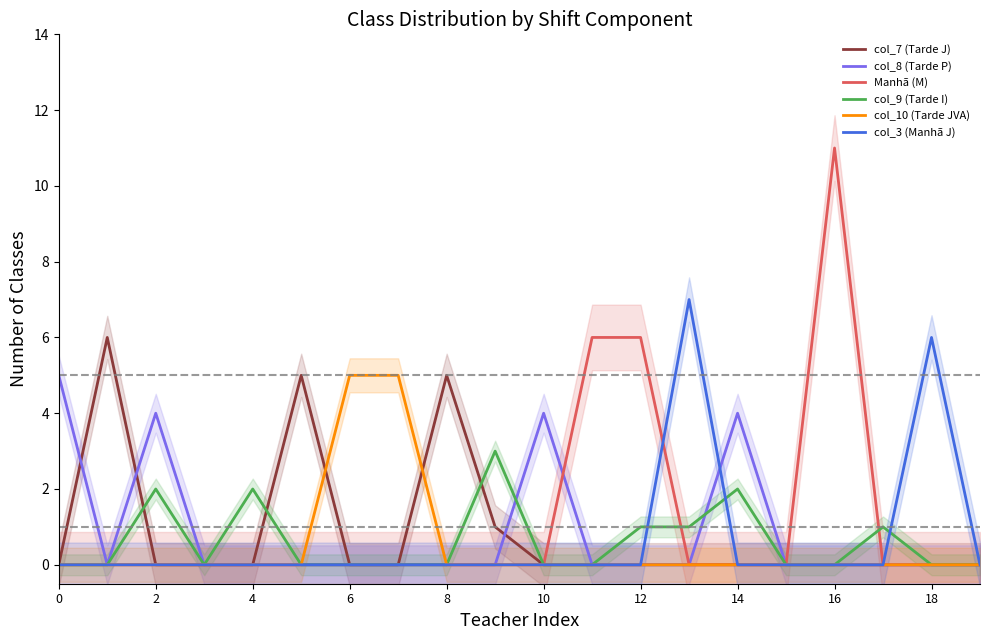

What is the sum of all col_10 (Tarde JVA) values?

10